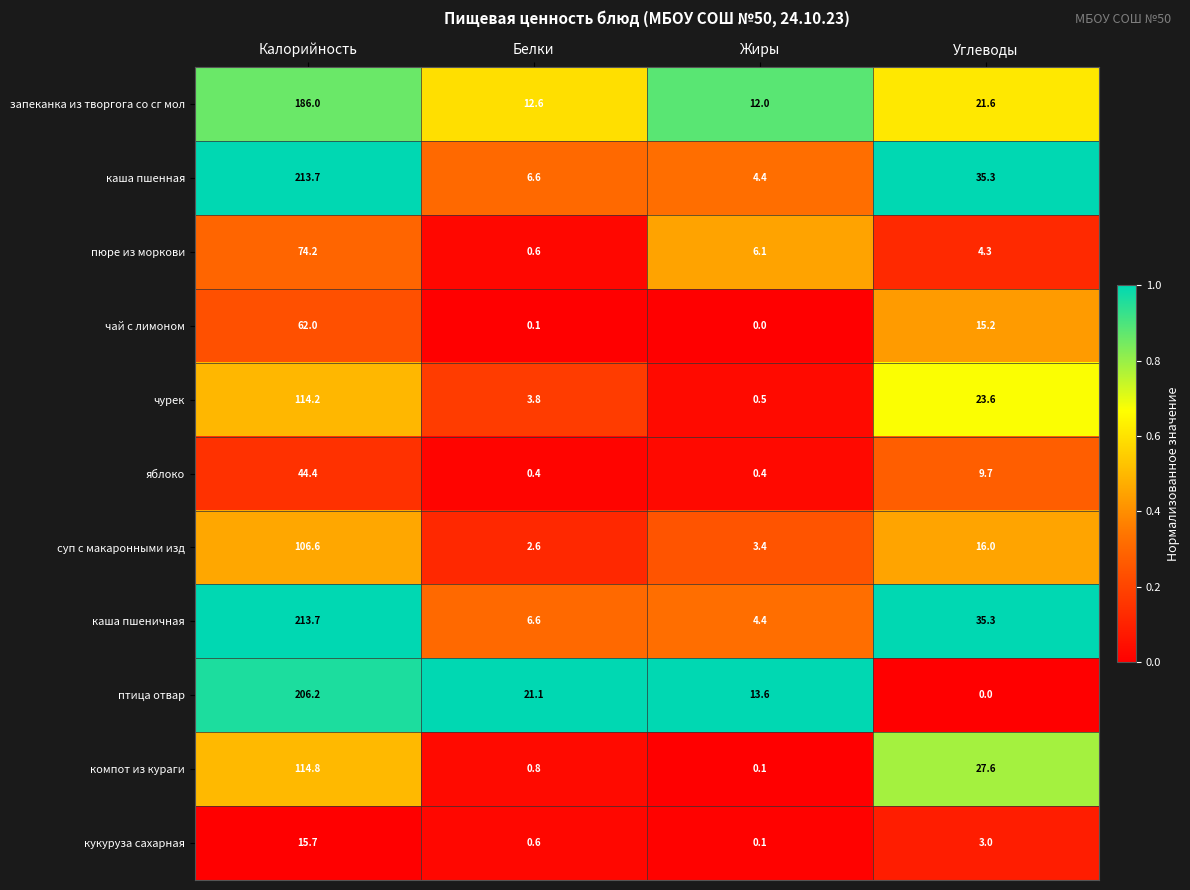

What is the sum of all запеканка из творгога со сг мол values?

232.2